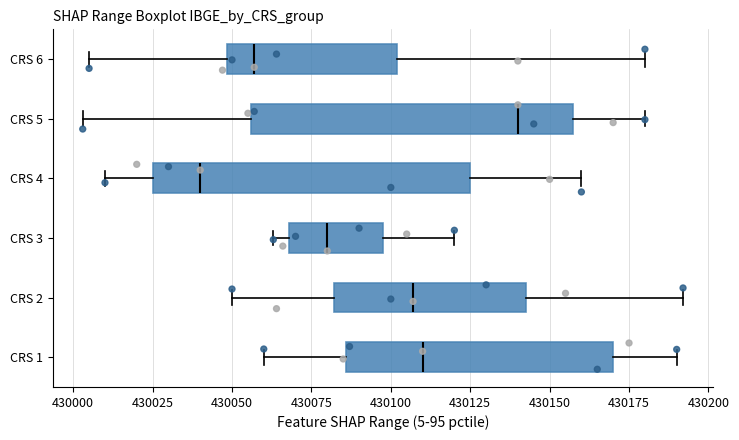

Which box's median line is the furthest to the right?

CRS 5